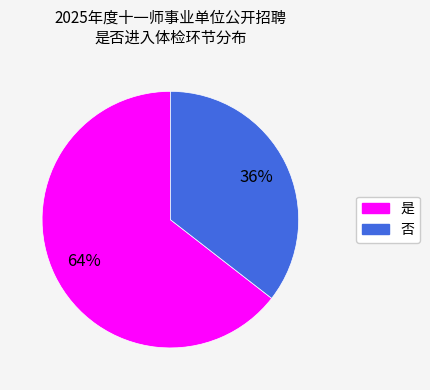

Which has a higher value, 否 or 是?

是